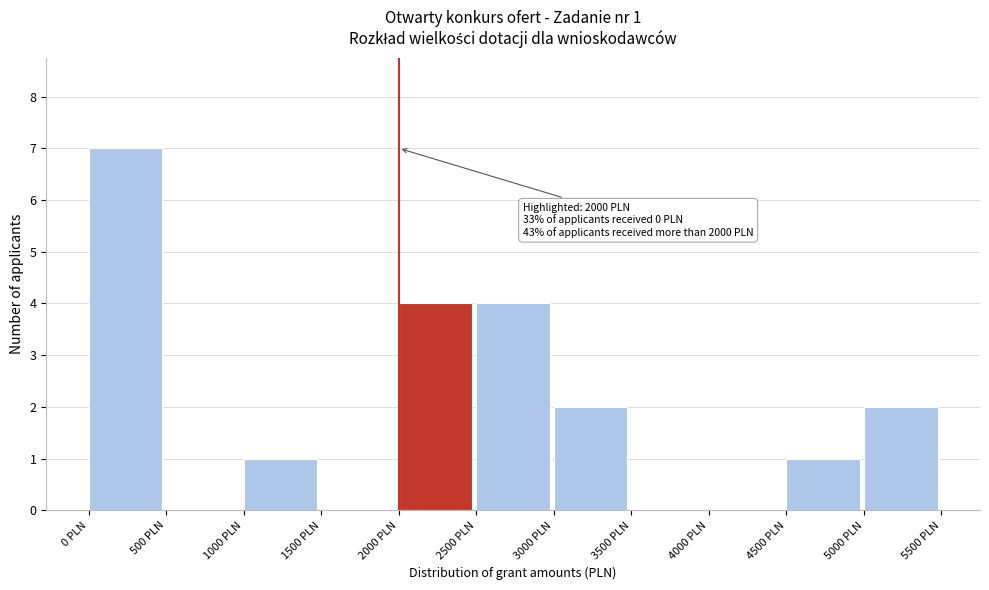

Which range on the x-axis has the tallest bar?

0 to 500